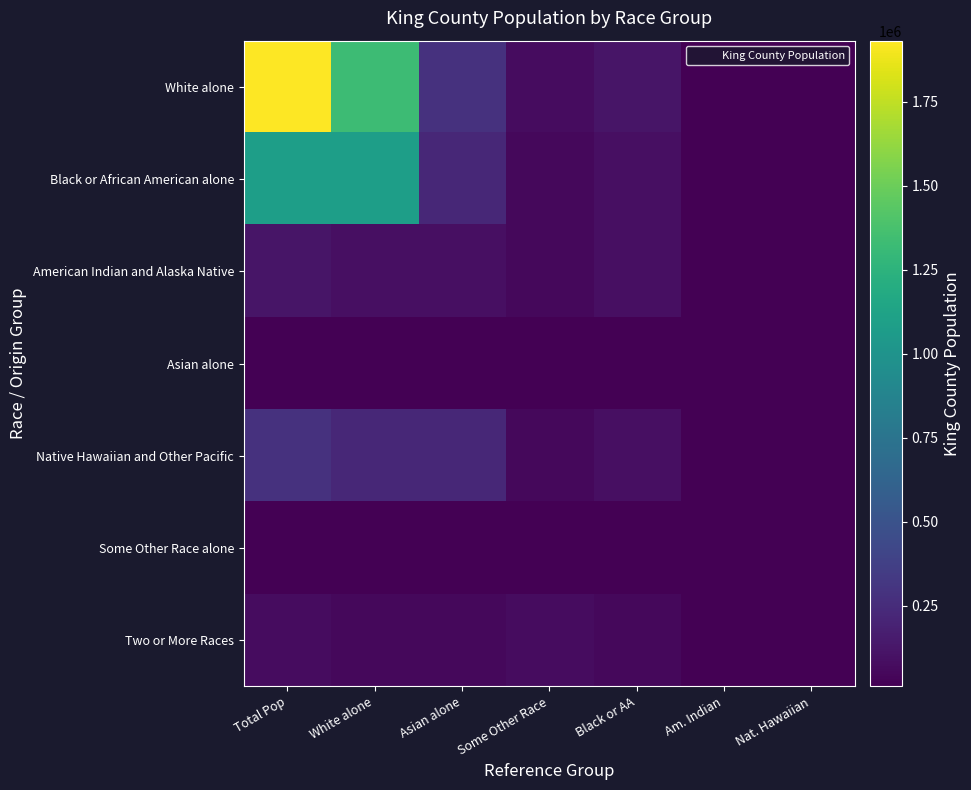

What is the smallest value displayed?

9905